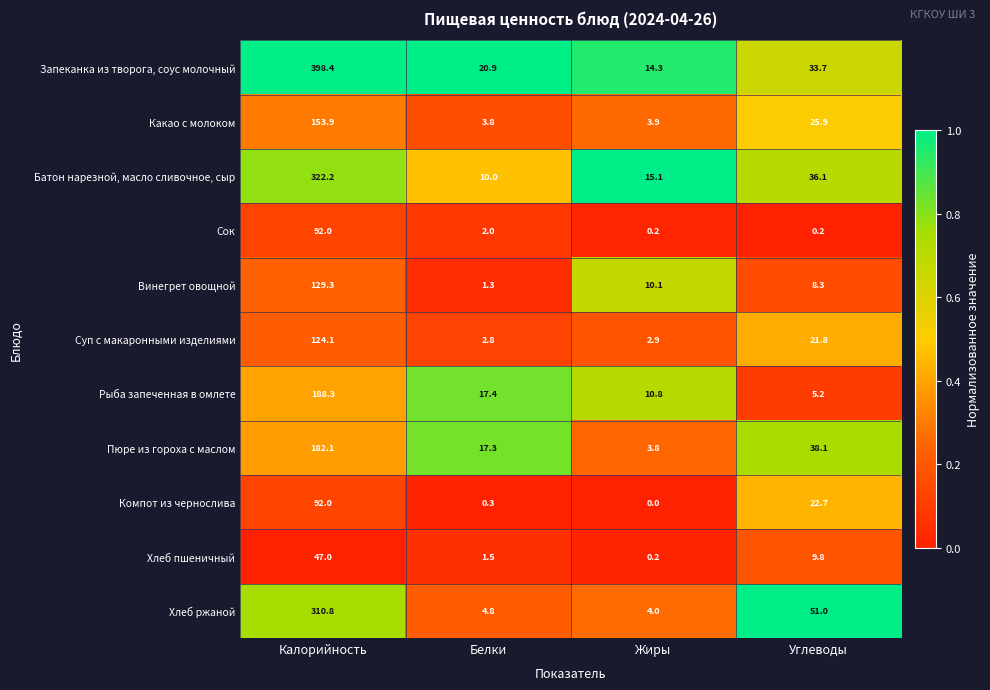

What is the average value of the Суп с макаронными изделиями series?

37.9